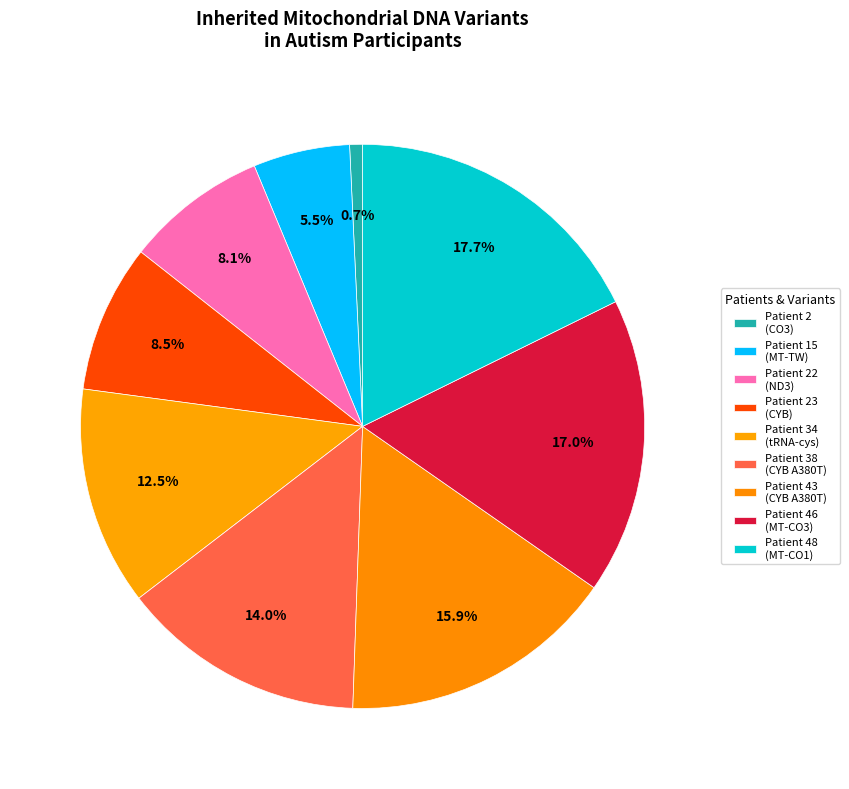

Which slice is the largest?

Patient 48
(MT-CO1 m.6082C>T)